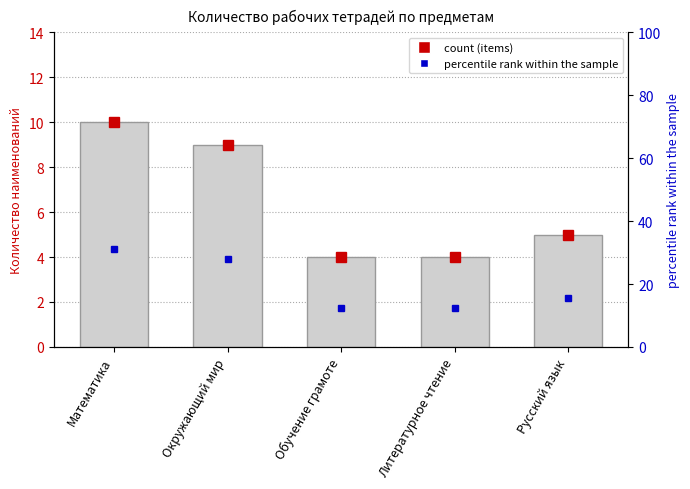

How many data points does each series have?

5